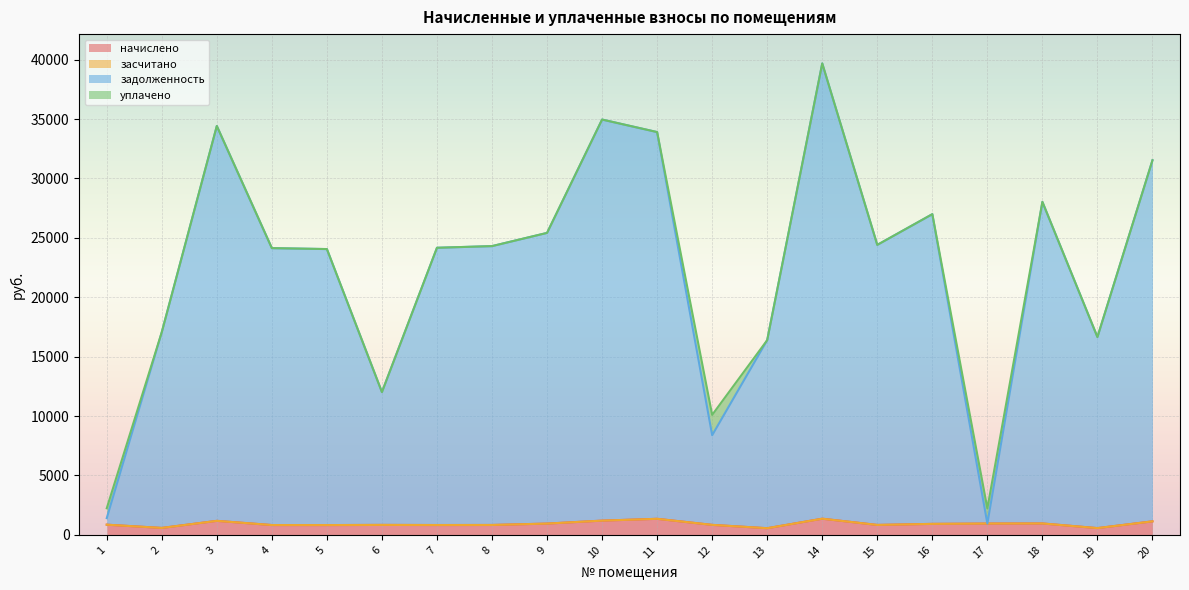

At how many categories does at least one series exceed 21756?

13